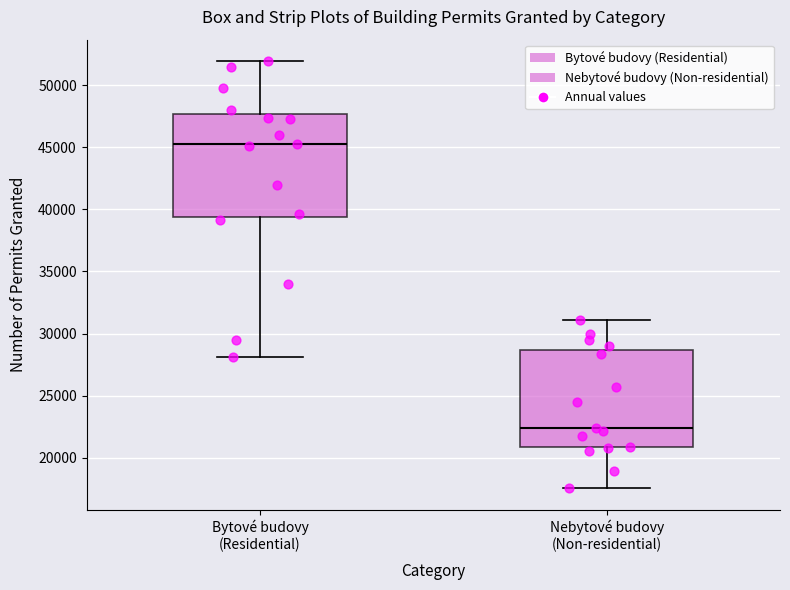

Where does the upper whisker of the box for Bytové budovy (Residential) end on the y-axis? The values are not printed on the chart, so give them approximately, as read against the axis.

52000